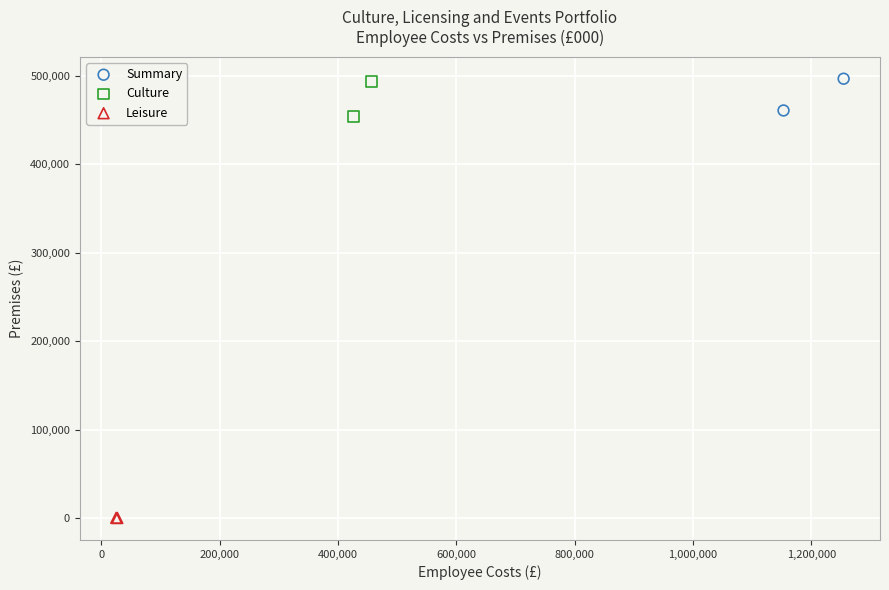

What are all the series names shown in the legend?

Summary, Culture, Leisure